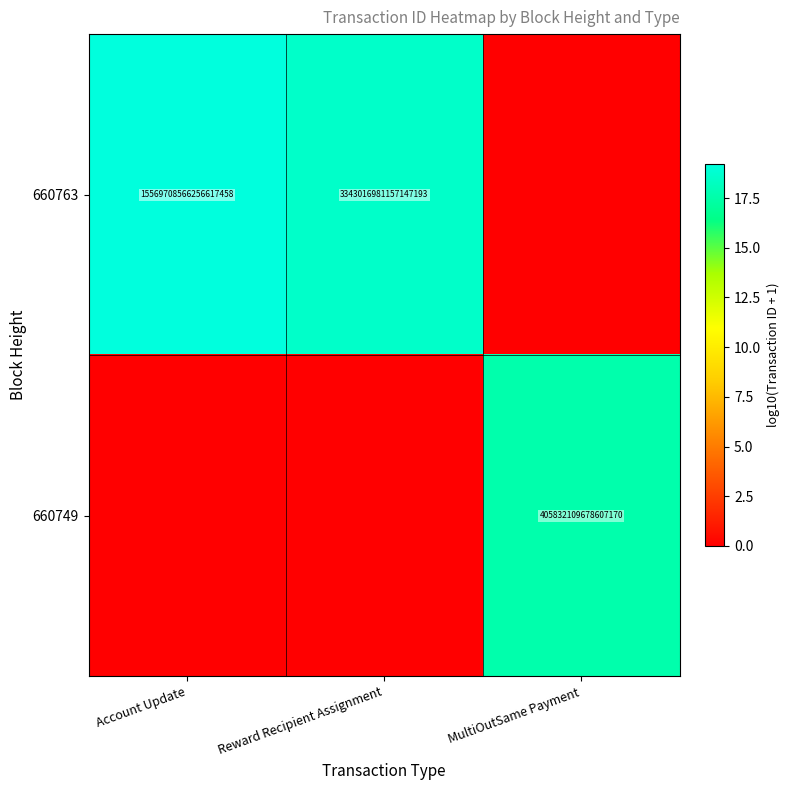

The 660763 series shows 10849857793799331840 at Account Update. True or false?

False